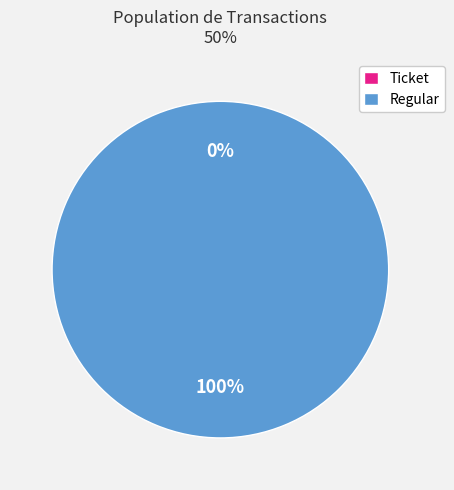

What percentage is NOT represented by Ticket?

100.0%